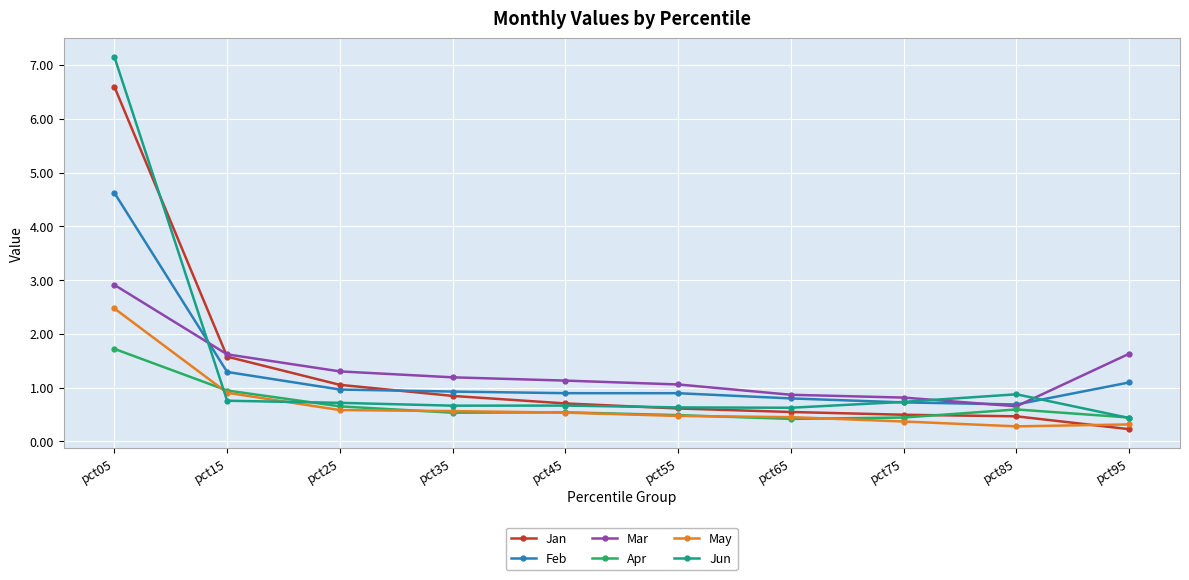

Rank the series by their maximum value, from highest to lowest.

Jun, Jan, Feb, Mar, May, Apr